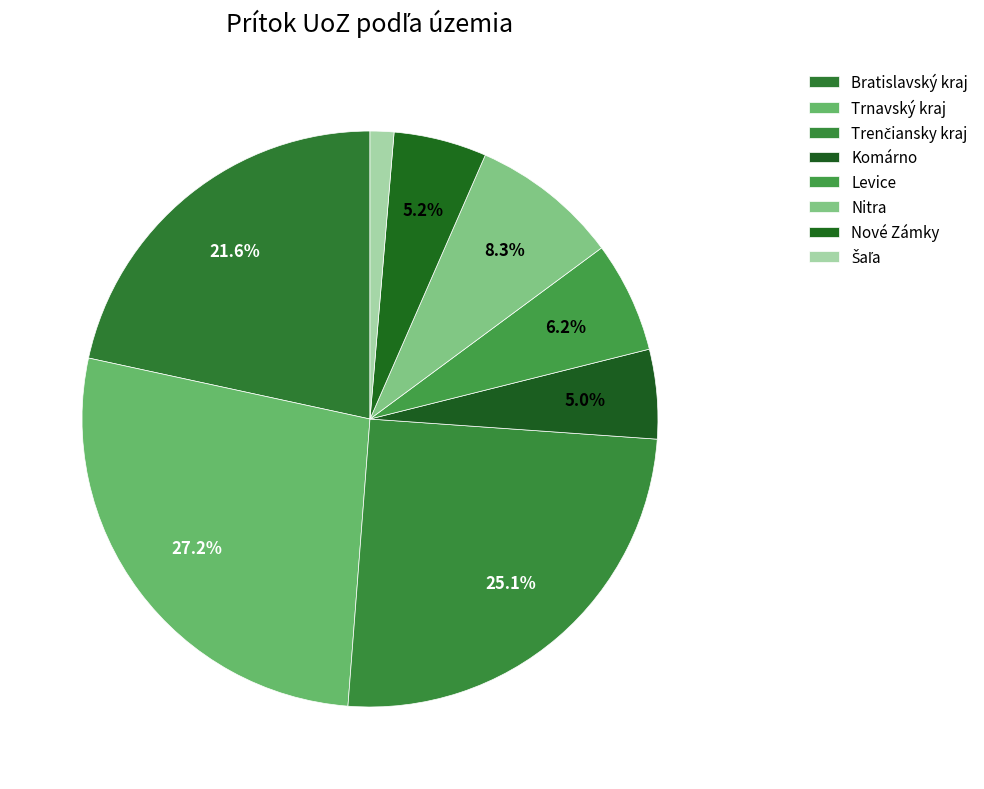

The Bratislavský kraj slice represents 22% of the pie. True or false?

True